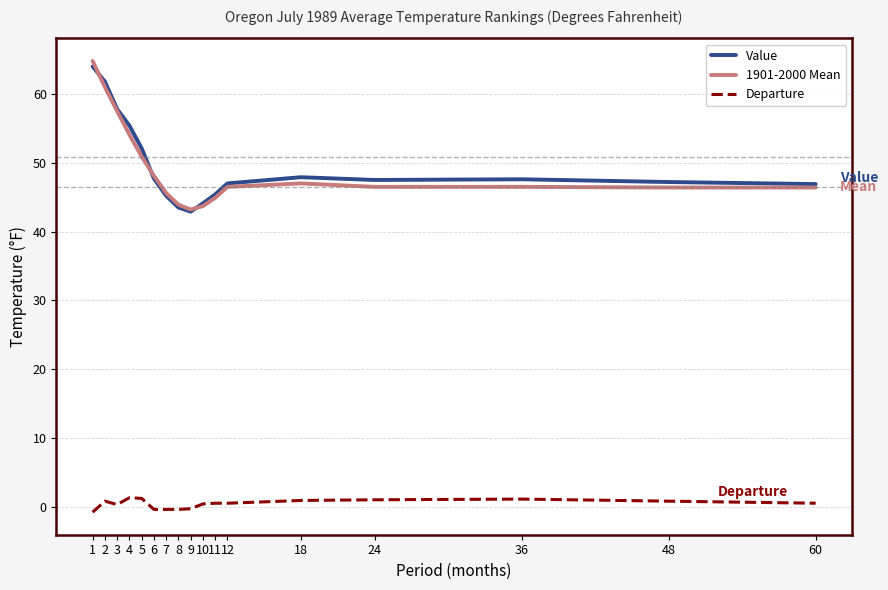

What is the average value of the 1901-2000 Mean series?

49.2